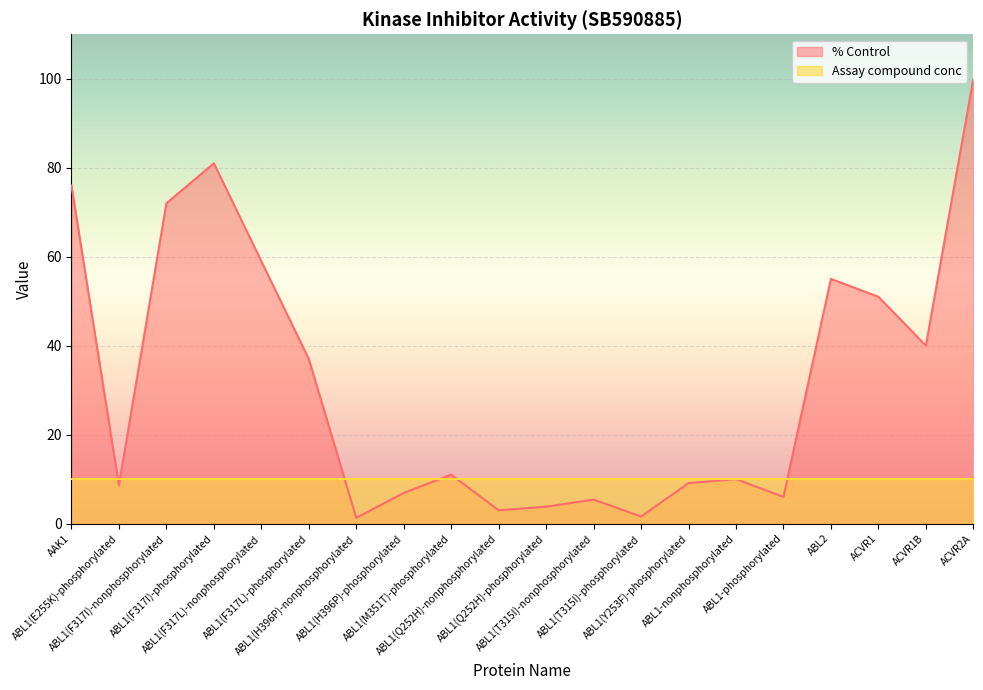

Which has a higher value, ABL1-nonphosphorylated or ACVR2A?

ACVR2A